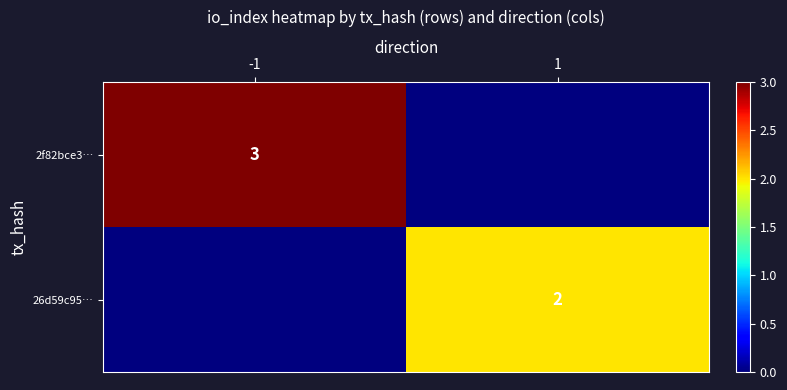

The value of 26d59c95… at 1 is 2. True or false?

True